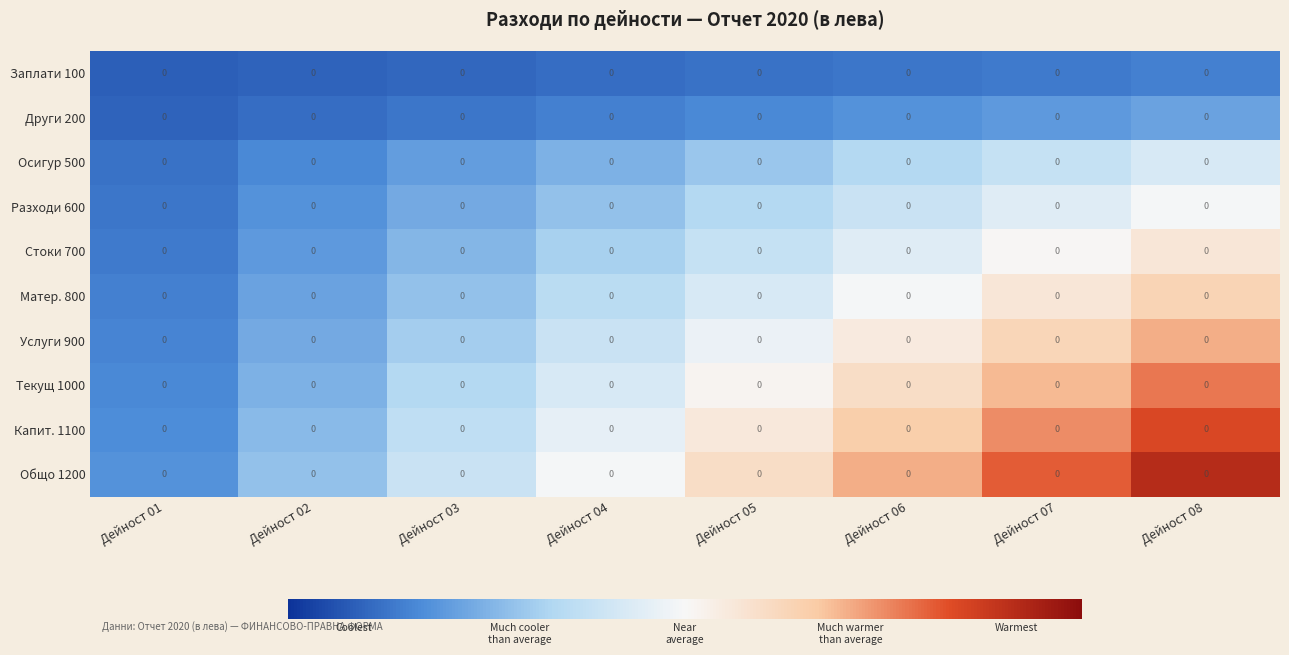

Reading left to right, what are all the values shown in this chart?

Заплати 100: Дейност 01=0.0	Дейност 02=0.0	Дейност 03=0.0	Дейност 04=0.0	Дейност 05=0.0	Дейност 06=0.0	Дейност 07=0.0	Дейност 08=0.0
Други 200: Дейност 01=0.0	Дейност 02=0.0	Дейност 03=0.0	Дейност 04=0.0	Дейност 05=0.0	Дейност 06=0.0	Дейност 07=0.0	Дейност 08=0.0
Осигур 500: Дейност 01=0.0	Дейност 02=0.0	Дейност 03=0.0	Дейност 04=0.0	Дейност 05=0.0	Дейност 06=0.0	Дейност 07=0.0	Дейност 08=0.0
Разходи 600: Дейност 01=0.0	Дейност 02=0.0	Дейност 03=0.0	Дейност 04=0.0	Дейност 05=0.0	Дейност 06=0.0	Дейност 07=0.0	Дейност 08=0.0
Стоки 700: Дейност 01=0.0	Дейност 02=0.0	Дейност 03=0.0	Дейност 04=0.0	Дейност 05=0.0	Дейност 06=0.0	Дейност 07=0.0	Дейност 08=0.0
Матер. 800: Дейност 01=0.0	Дейност 02=0.0	Дейност 03=0.0	Дейност 04=0.0	Дейност 05=0.0	Дейност 06=0.0	Дейност 07=0.0	Дейност 08=0.0
Услуги 900: Дейност 01=0.0	Дейност 02=0.0	Дейност 03=0.0	Дейност 04=0.0	Дейност 05=0.0	Дейност 06=0.0	Дейност 07=0.0	Дейност 08=0.0
Текущ 1000: Дейност 01=0.0	Дейност 02=0.0	Дейност 03=0.0	Дейност 04=0.0	Дейност 05=0.0	Дейност 06=0.0	Дейност 07=0.0	Дейност 08=0.0
Капит. 1100: Дейност 01=0.0	Дейност 02=0.0	Дейност 03=0.0	Дейност 04=0.0	Дейност 05=0.0	Дейност 06=0.0	Дейност 07=0.0	Дейност 08=0.0
Общо 1200: Дейност 01=0.0	Дейност 02=0.0	Дейност 03=0.0	Дейност 04=0.0	Дейност 05=0.0	Дейност 06=0.0	Дейност 07=0.0	Дейност 08=0.0